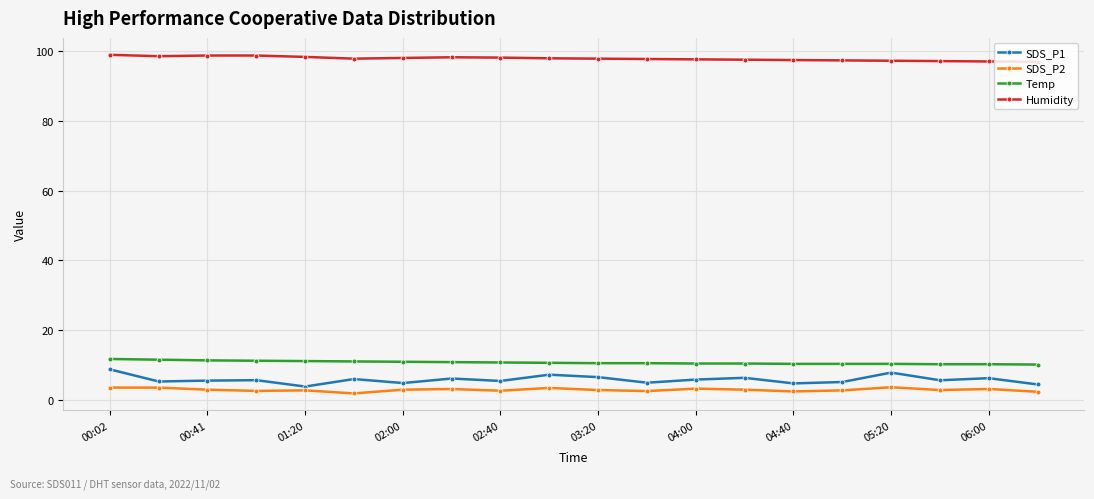

True or false: SDS_P1 and Temp intersect in this chart.

False